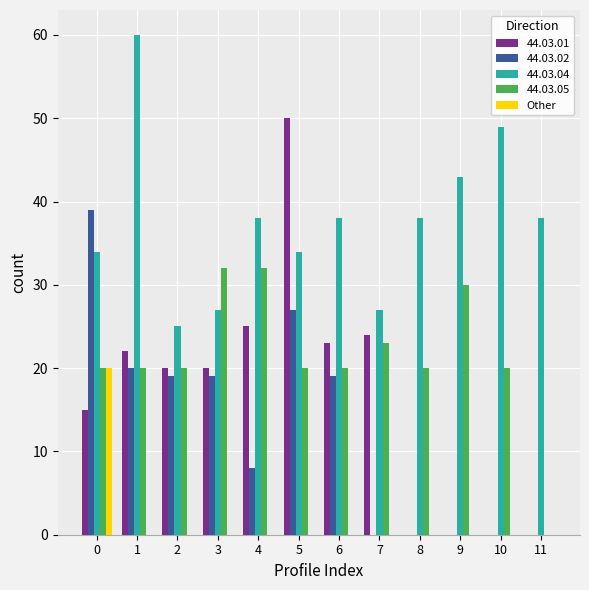

How many groups of bars are there?

12